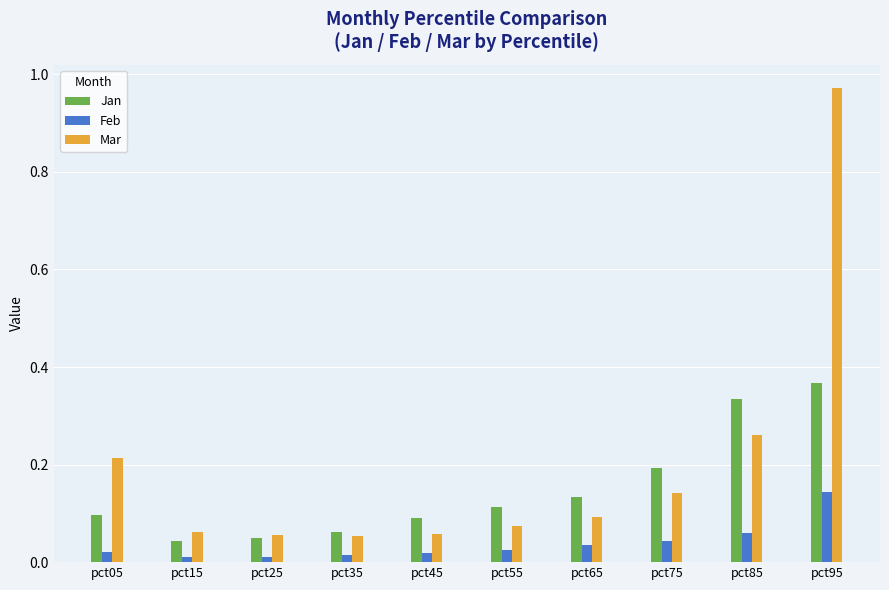

Are the bars grouped side by side (vs. stacked)?

Yes